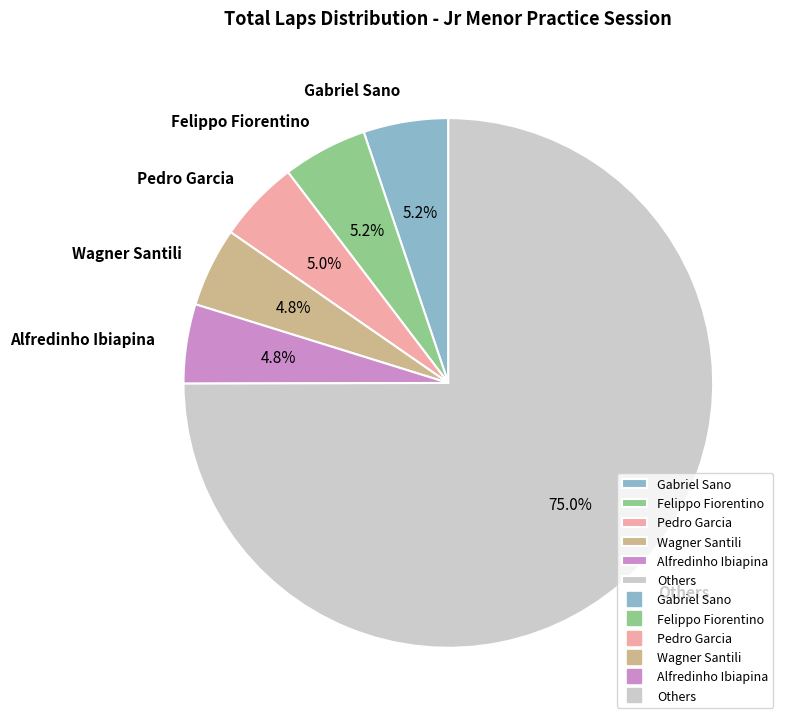

Approximately how many times larger is the value at Pedro Garcia compared to Gabriel Sano?

1.0